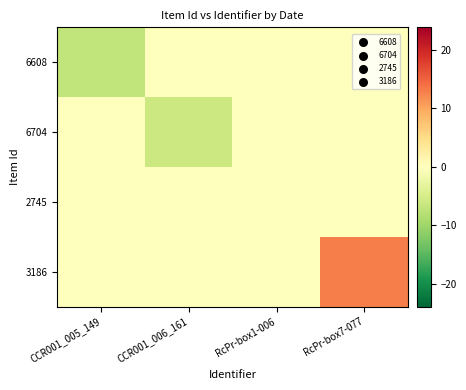

How many series are shown in this chart?

4